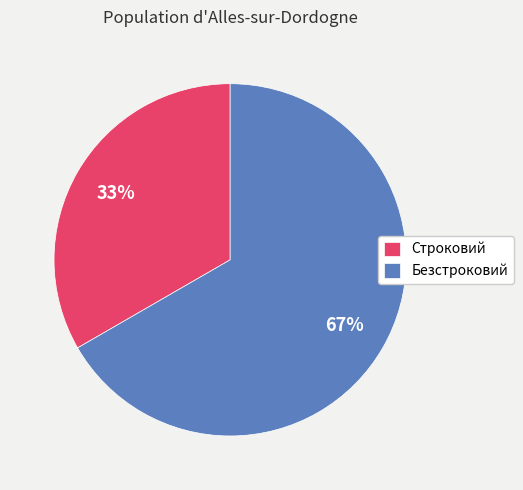

To the nearest percent, what percentage of the pie is Безстроковий?

67%